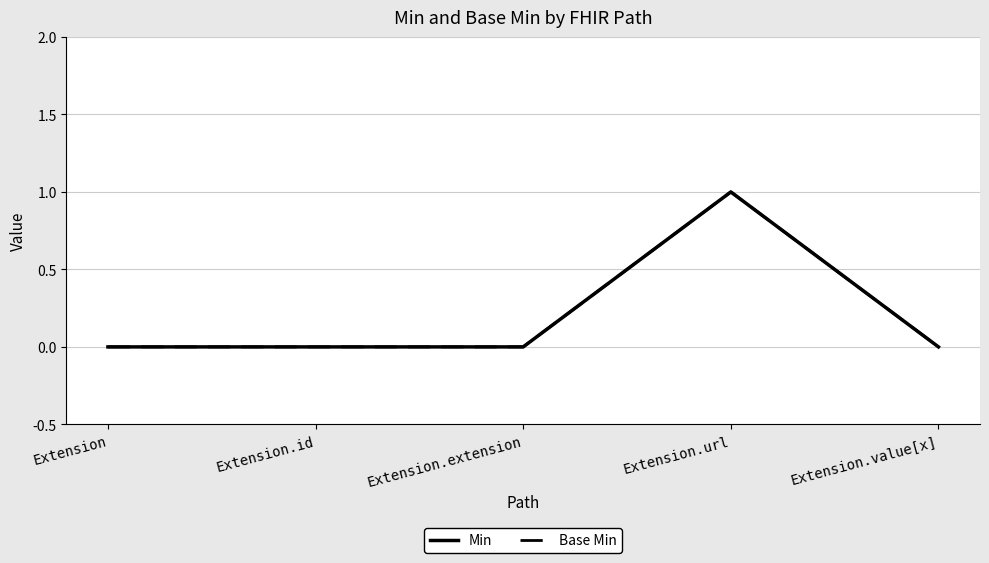

Is this an area chart (filled region under the line)?

No